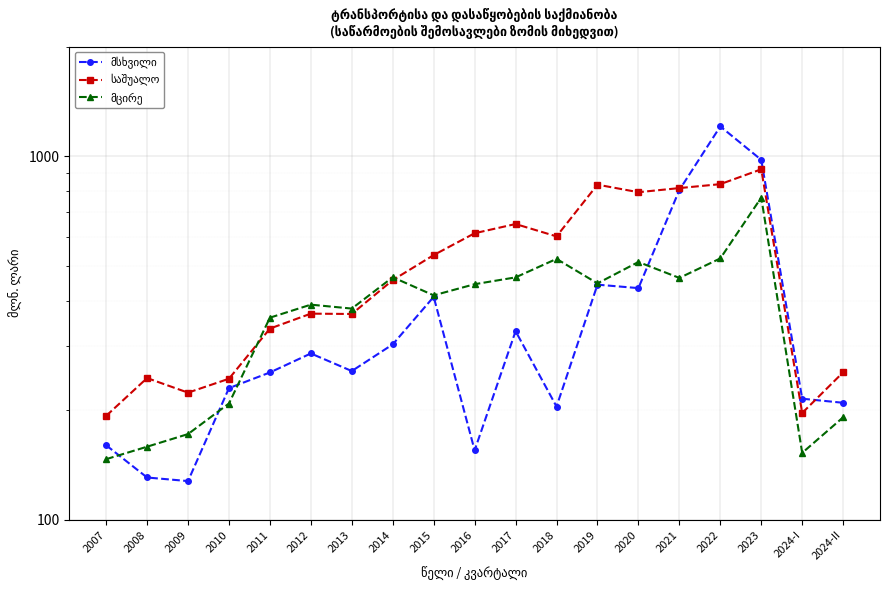

Between which two adjacent categories do მსხვილი and საშუალო first intersect?

2021 and 2022